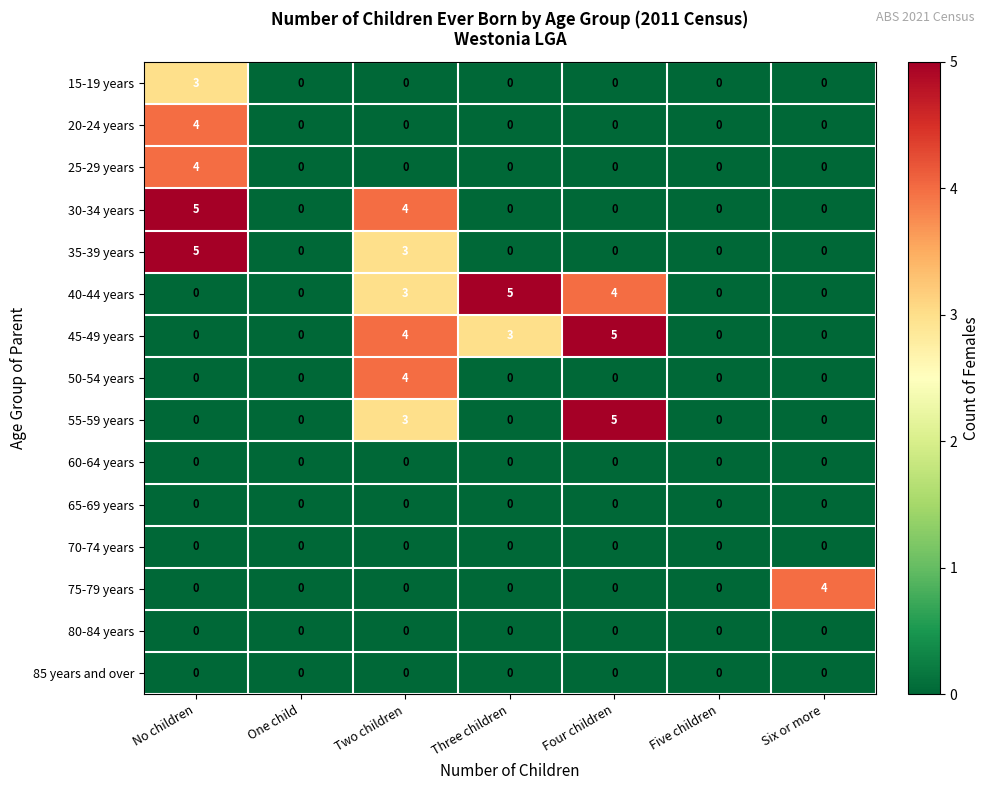

At how many categories does at least one series exceed 3?

5